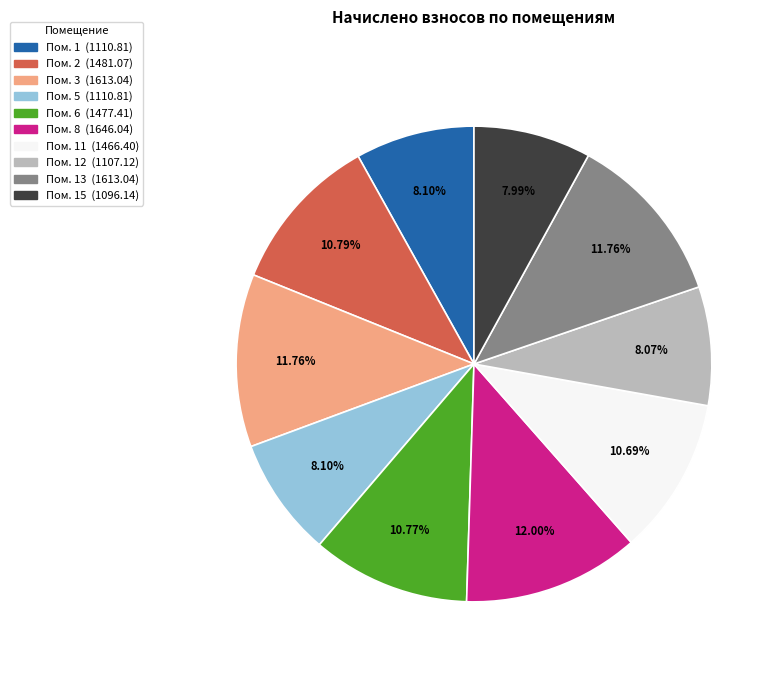

Is there a majority slice in this chart?

No